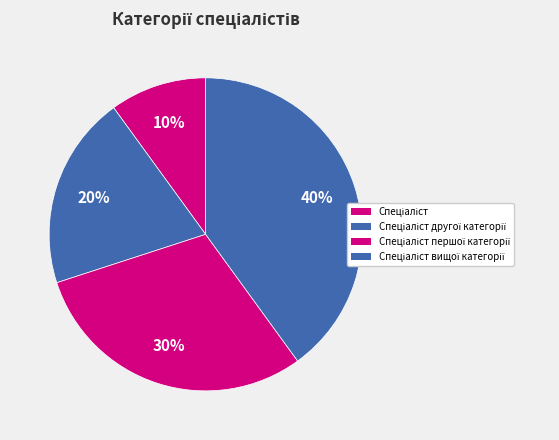

How many segments does this pie chart have?

4